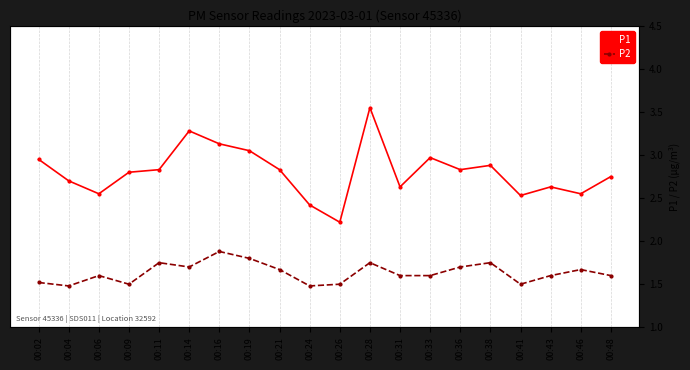

At 00:06, list the series in order from largest to smallest.

P1, P2